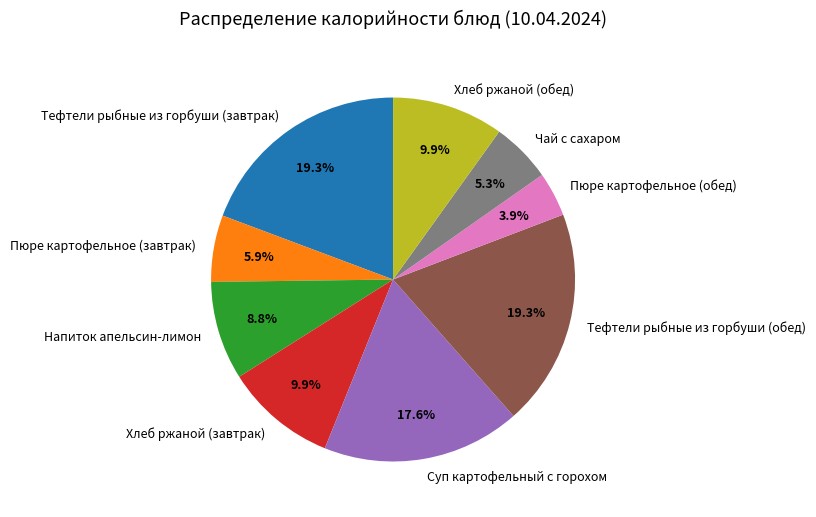

To the nearest percent, what percentage of the pie is Хлеб ржаной (обед)?

10%